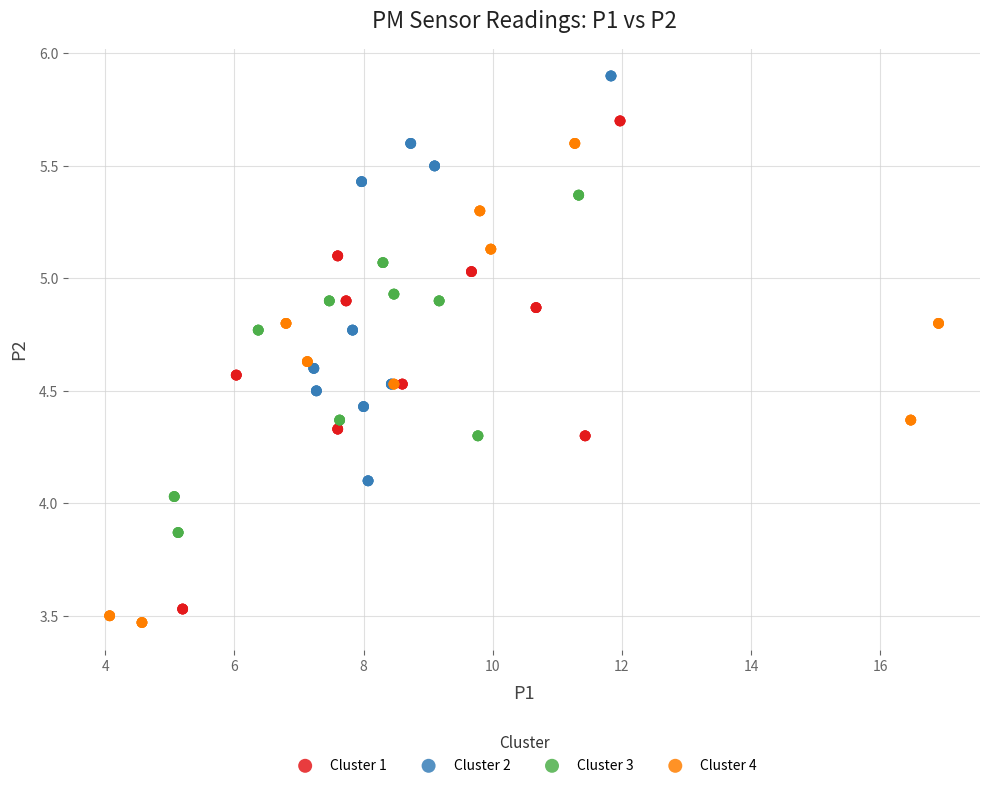

Which series contains the highest Y value?

Cluster 2